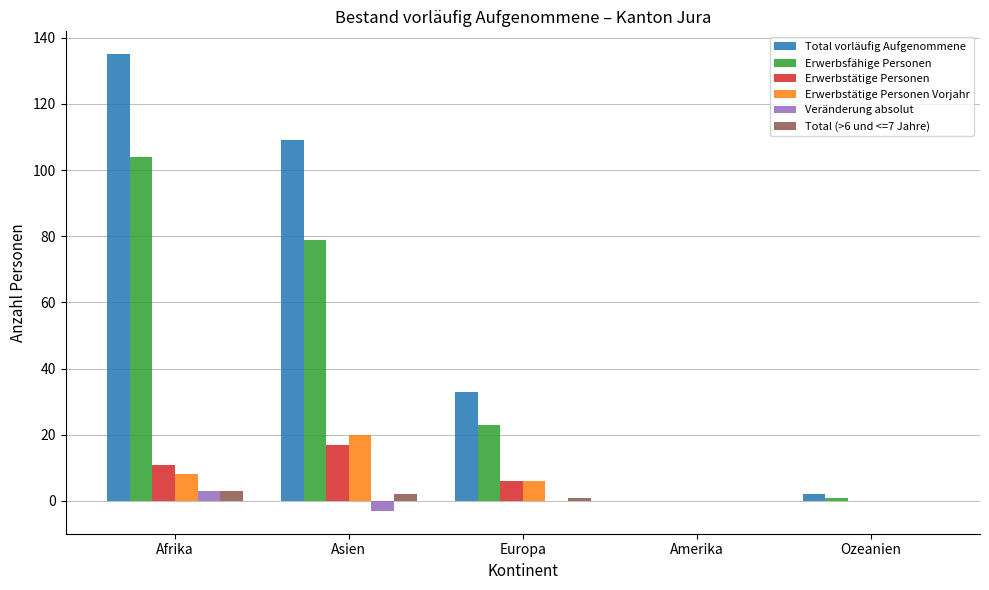

The value of Erwerbsfähige Personen at Asien is 115. True or false?

False